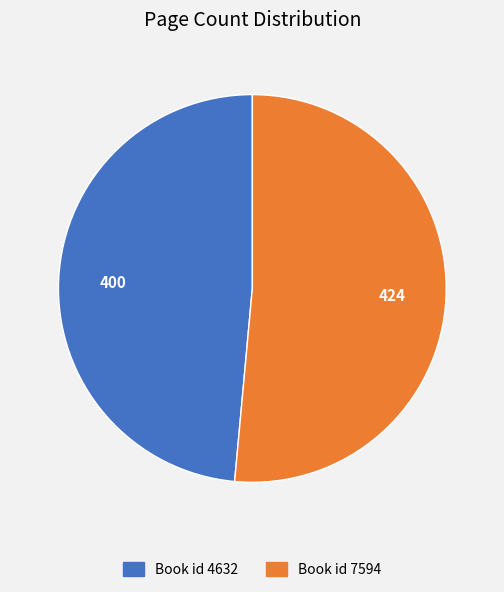

Which has a higher value, Book id 7594 or Book id 4632?

Book id 7594